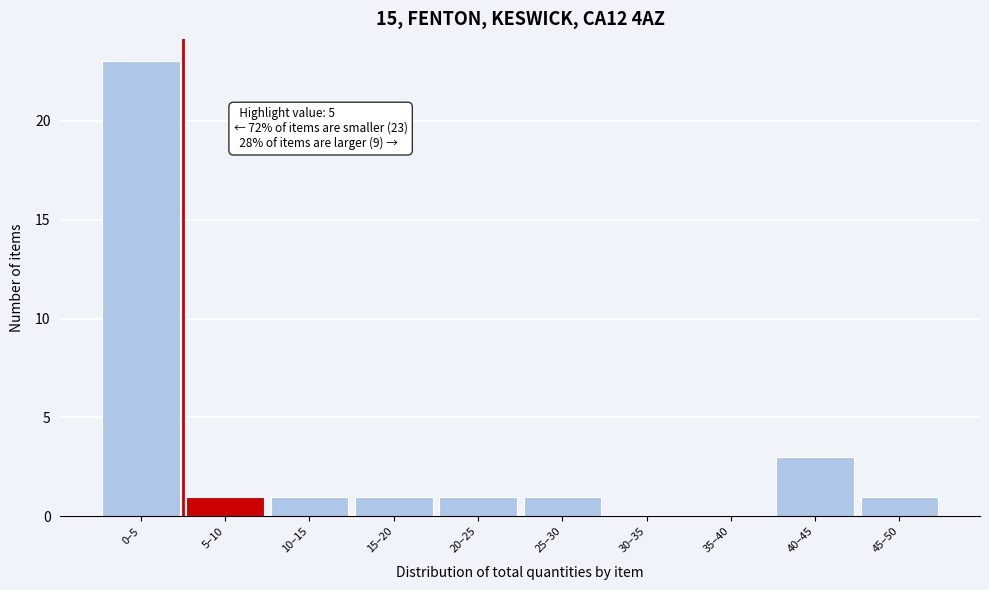

Reading right to left, extract all data points from this chart.

45–50=1	40–45=3	35–40=0	30–35=0	25–30=1	20–25=1	15–20=1	10–15=1	5–10=1	0–5=23